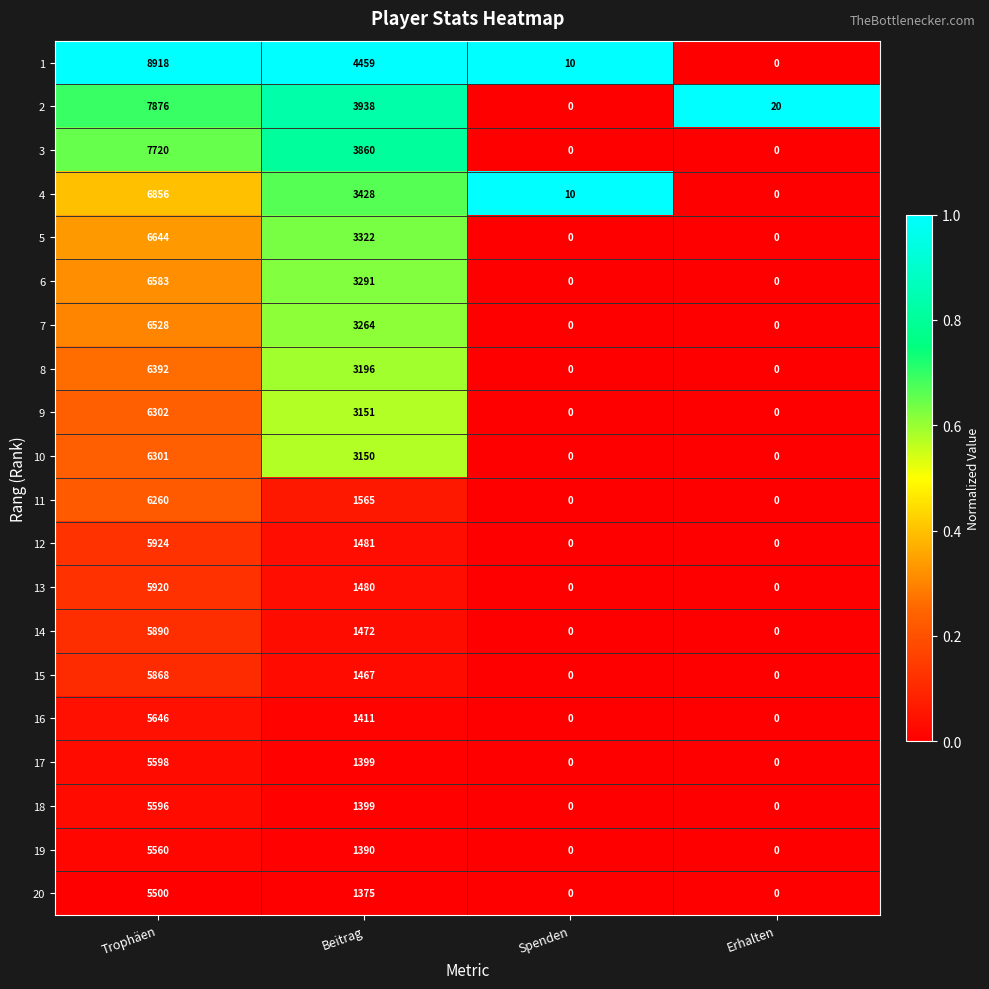

What is the highest value of the 11 series?

6260